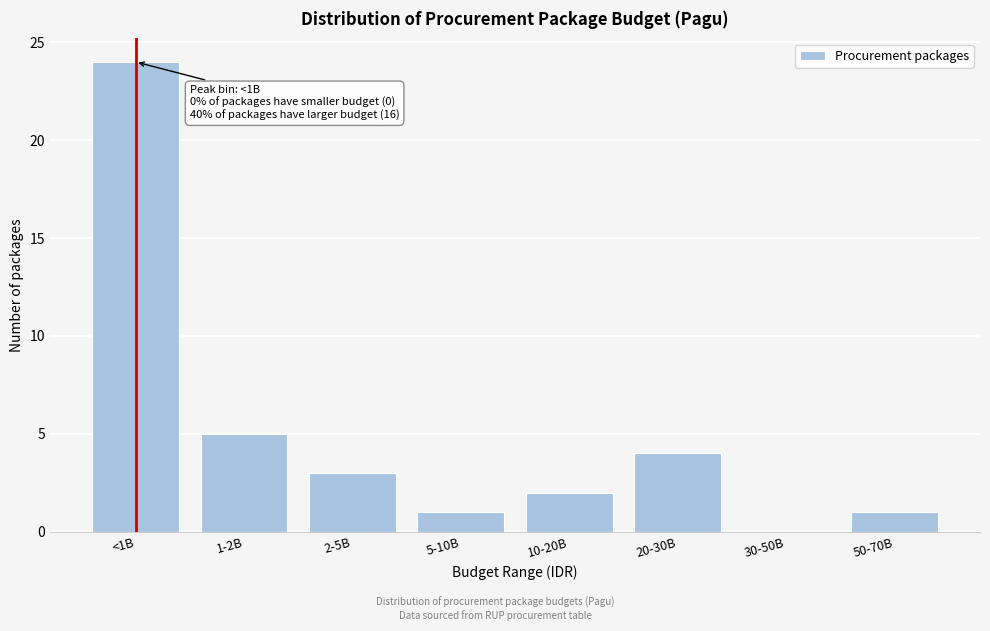

Reading right to left, what are all the values shown in this chart?

50-70B=1	30-50B=0	20-30B=4	10-20B=2	5-10B=1	2-5B=3	1-2B=5	<1B=24